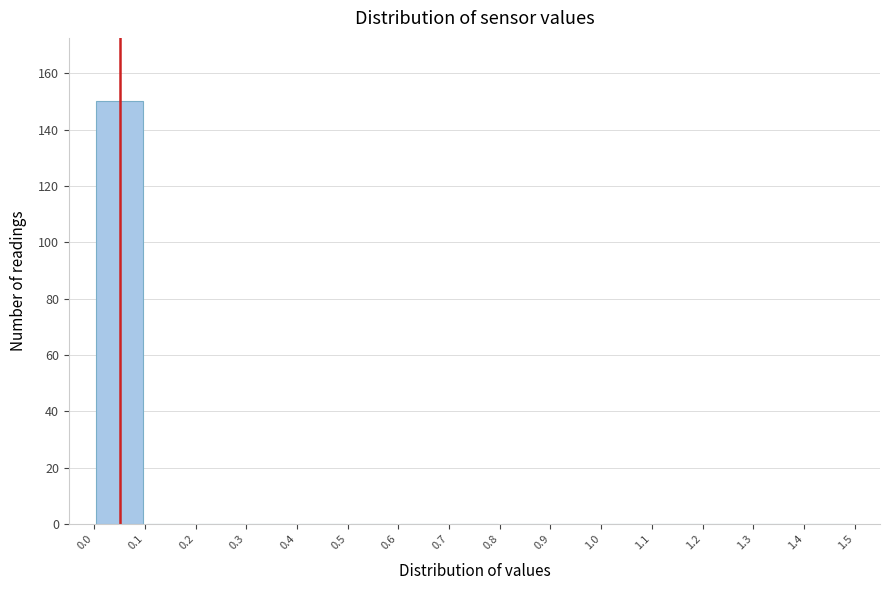

Reading left to right, transcribe this chart: for each bar, give the range it covers on the x-axis and its height. The values are not printed on the chart, so give them approximately, as read against the axis.

0.0 to 0.1: 150
0.1 to 0.2: 0
0.2 to 0.3: 0
0.3 to 0.4: 0
0.4 to 0.5: 0
0.5 to 0.6: 0
0.6 to 0.7: 0
0.7 to 0.8: 0
0.8 to 0.9: 0
0.9 to 1.0: 0
1.0 to 1.1: 0
1.1 to 1.2: 0
1.2 to 1.3: 0
1.3 to 1.4: 0
1.4 to 1.5: 0